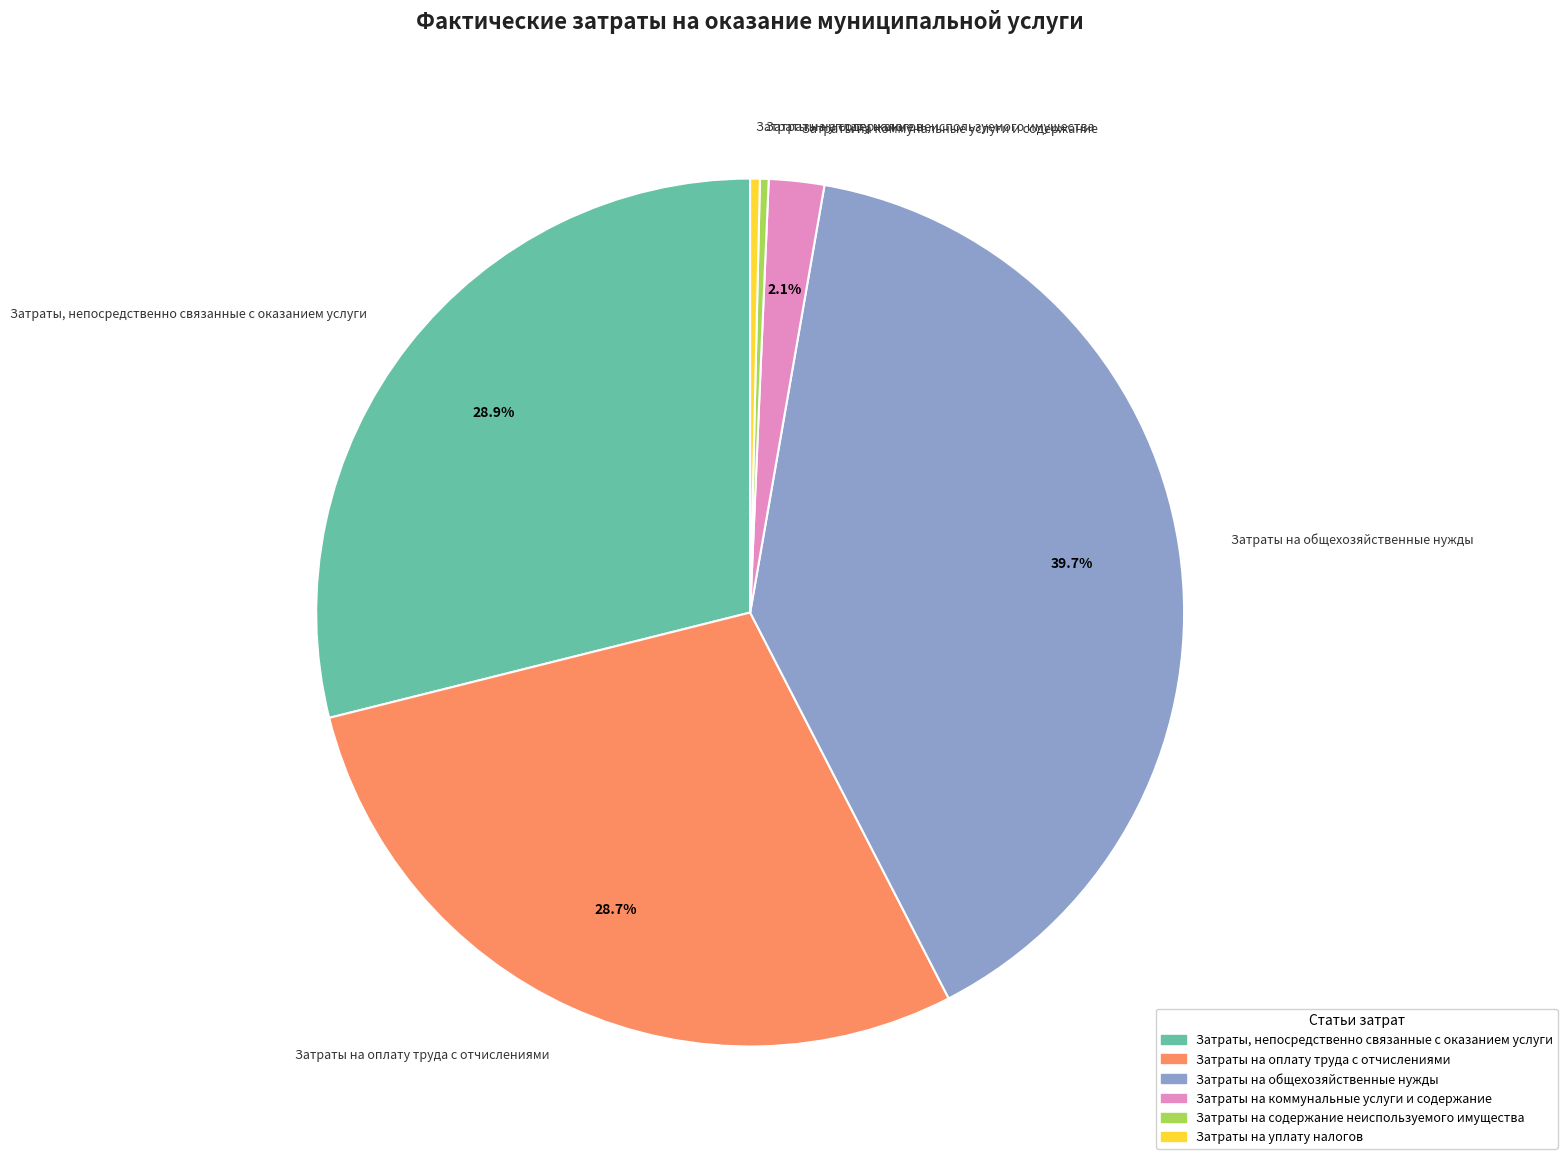

Is the sum of Затраты на коммунальные услуги и содержание and Затраты на содержание неиспользуемого имущества greater than half?

No